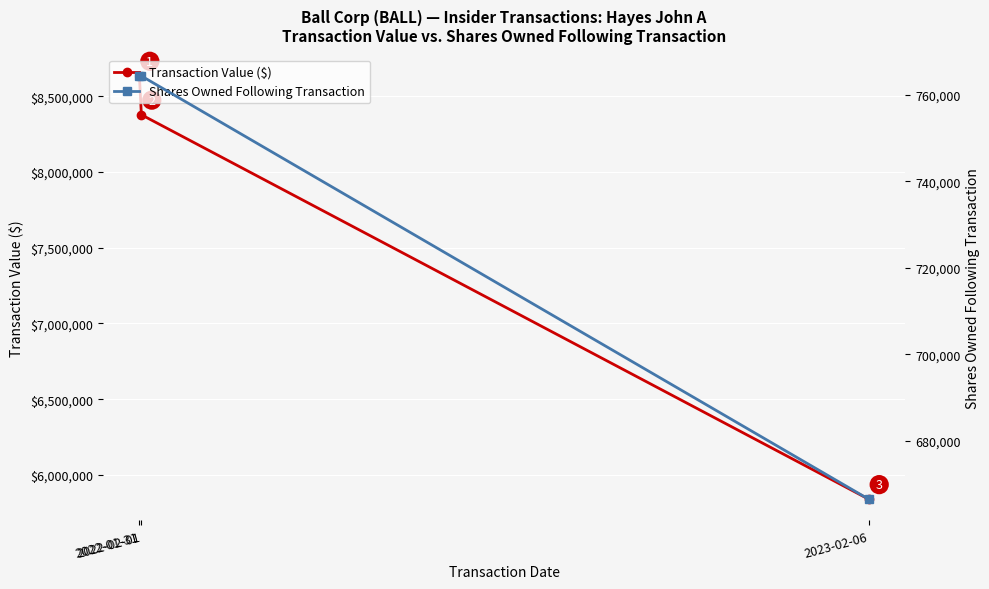

At which label does Shares Owned Following Transaction reach its peak?

2022-01-31